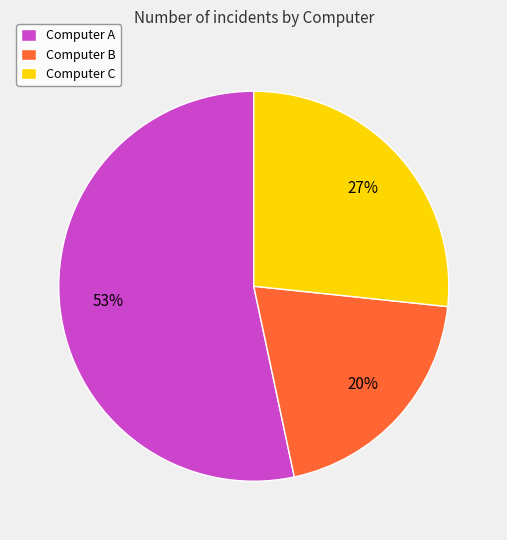

To the nearest percent, what is the average slice percentage?

33%